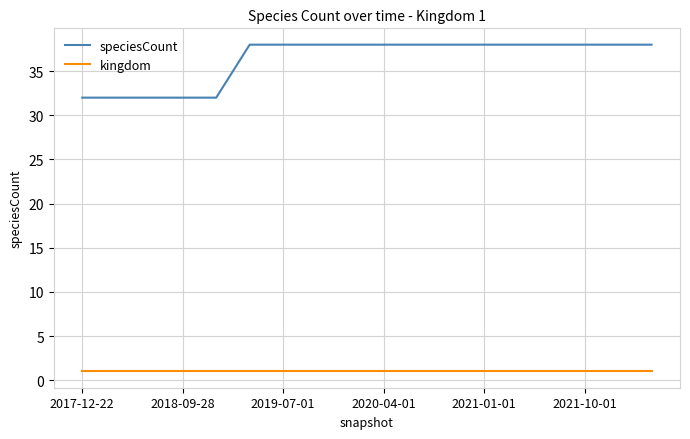

What is the difference between the maximum and minimum values in the speciesCount series?

6